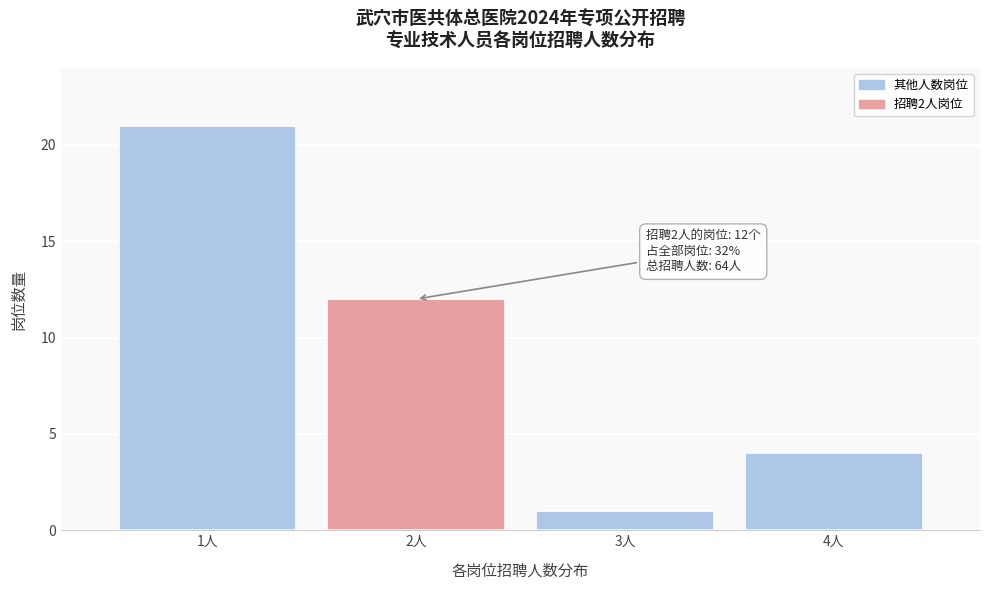

Reading left to right, extract all data points from this chart.

21	12	1	4